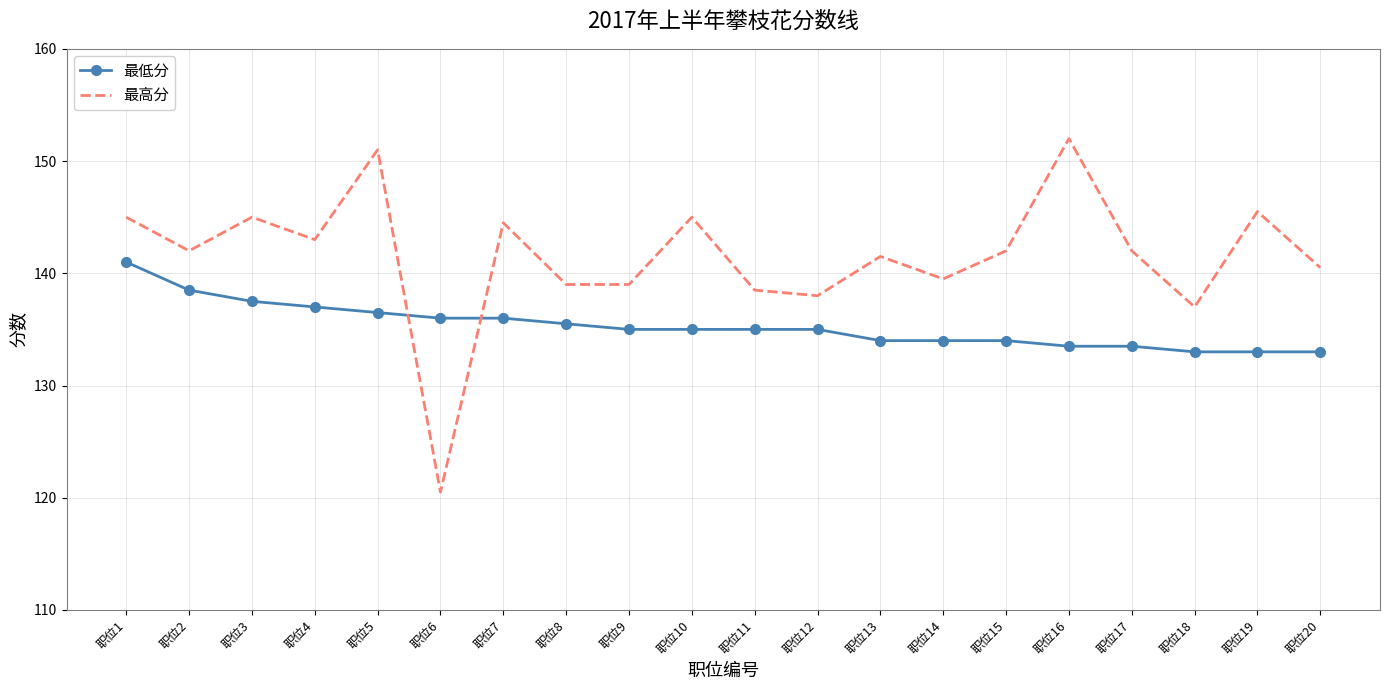

Which series has the largest range (max minus min)?

最高分